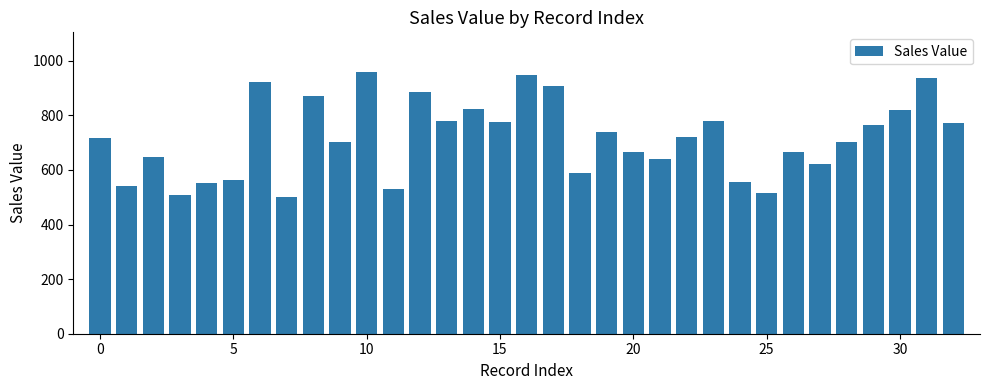

What is the value of the 10th bar from the left?

703